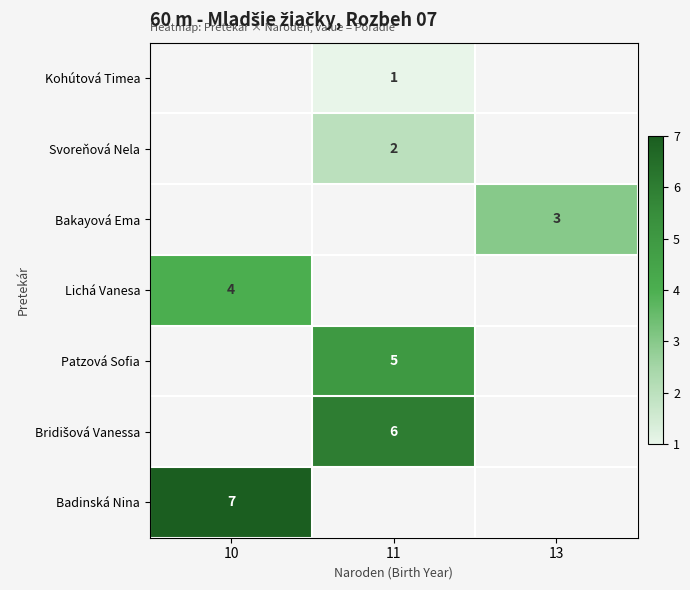

The value of Lichá Vanesa at 10 is 4. True or false?

True